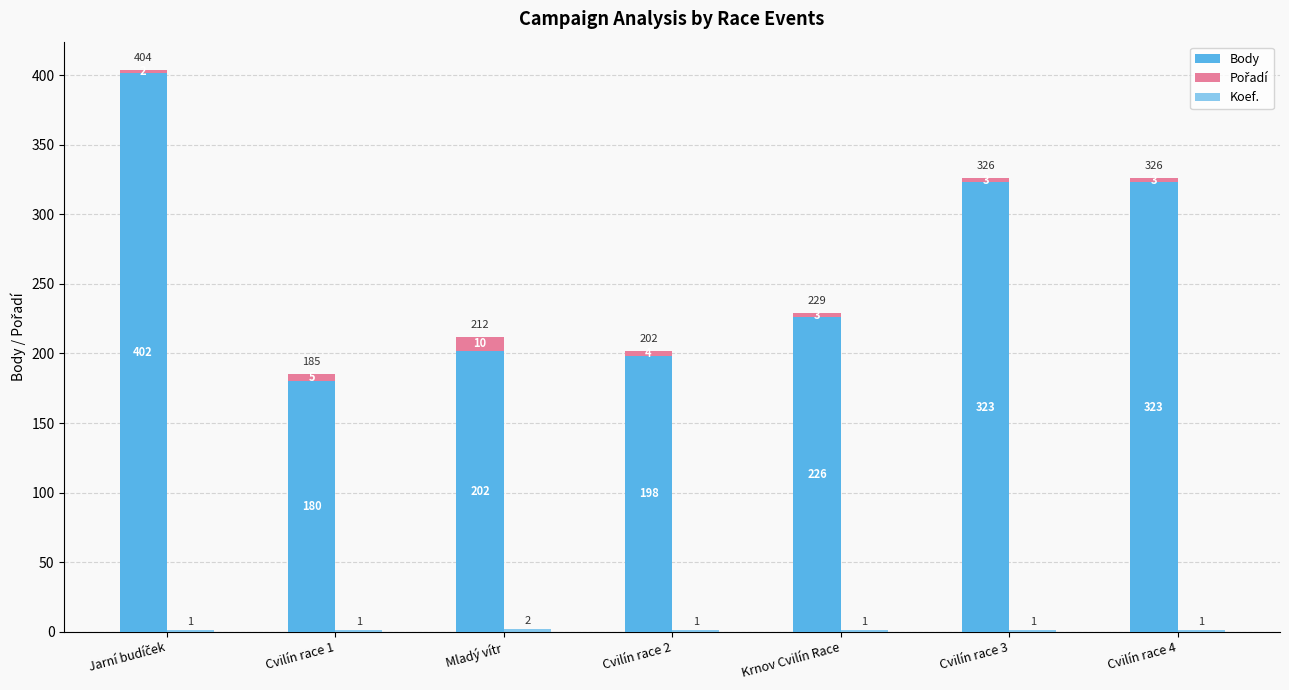

How many data points in Pořadí are less than 3?

1